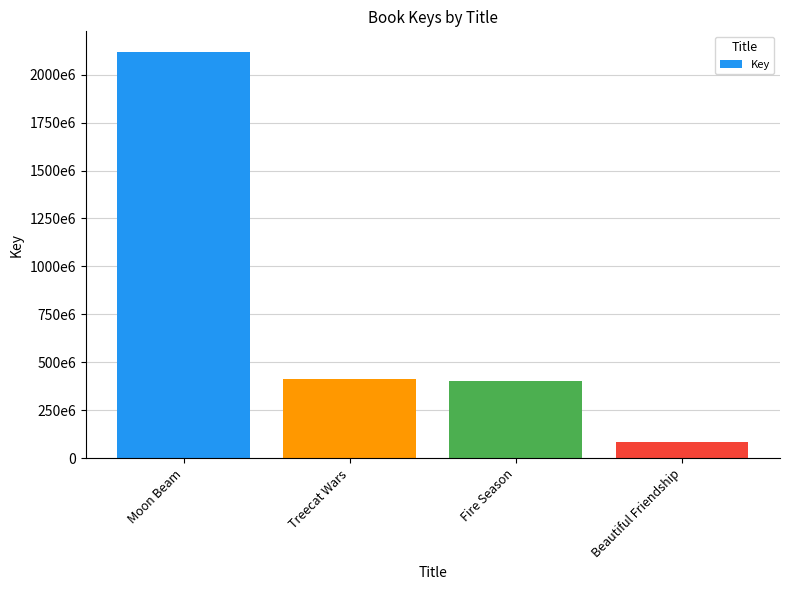

Does the chart contain any negative values?

No